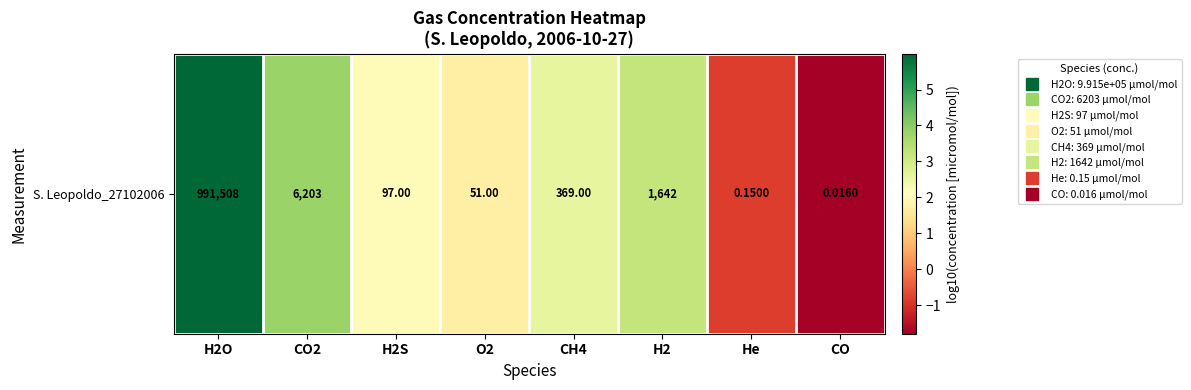

The chart shows a value of 1.4 at CH4. True or false?

False